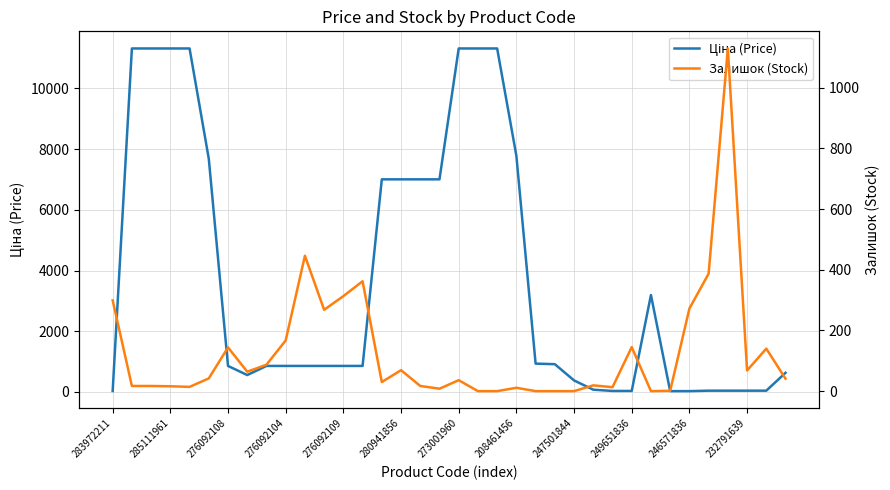

What is the label of the 14th point from the left?

13